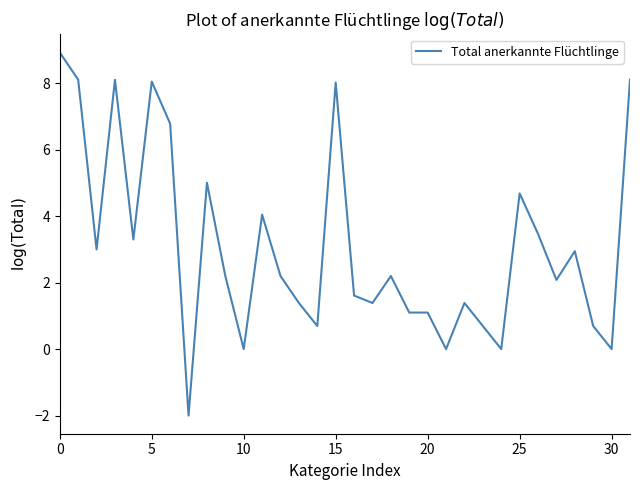

What is the maximum value shown in the chart?

8.9